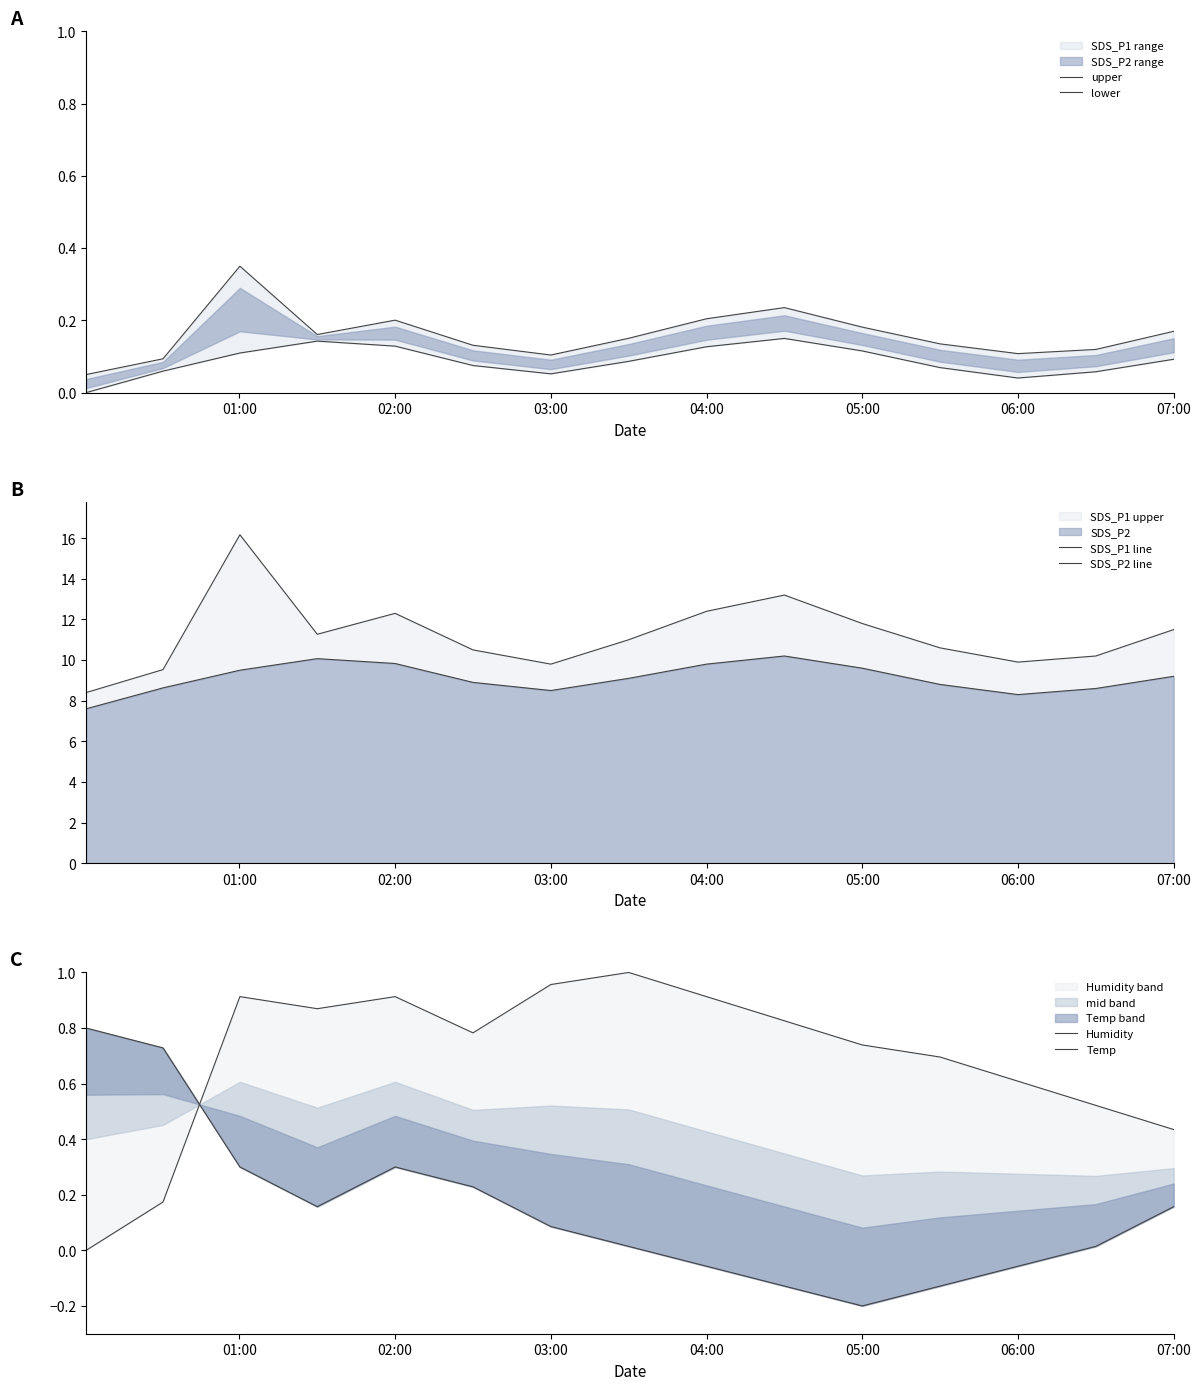

Is the value of SDS_P2 line at 13 greater than the value of SDS_P1 line at 03:00?

No